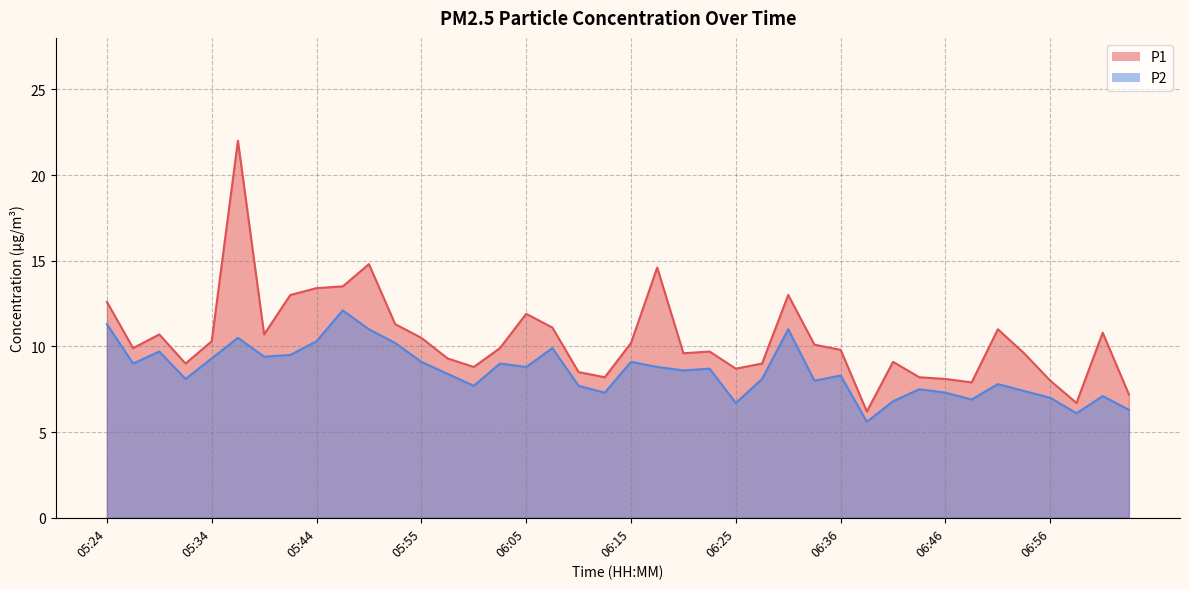

Where is the first local minimum for P1?

05:26